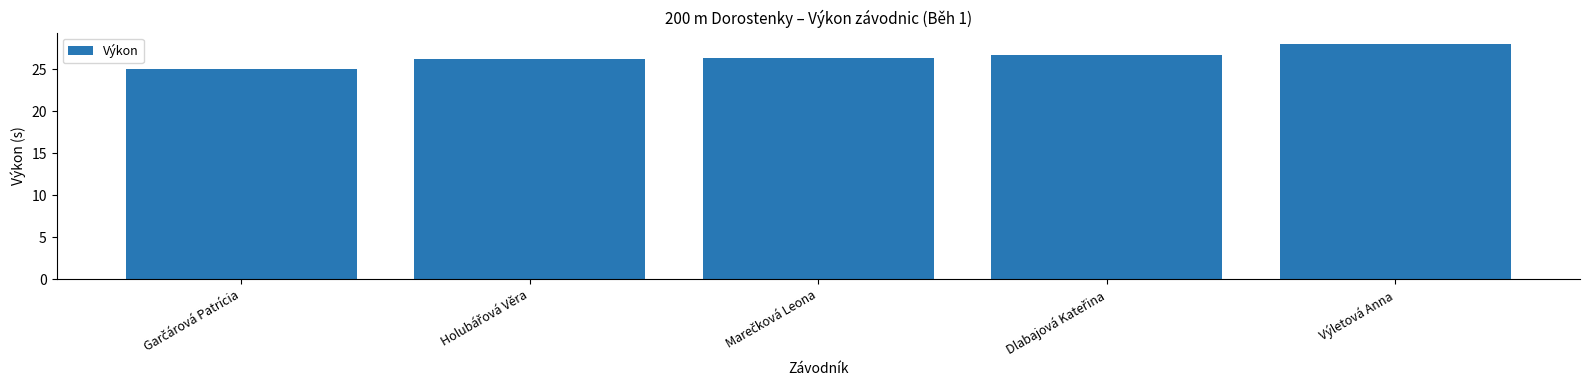

What value does the data have at Výletová Anna?

28.0